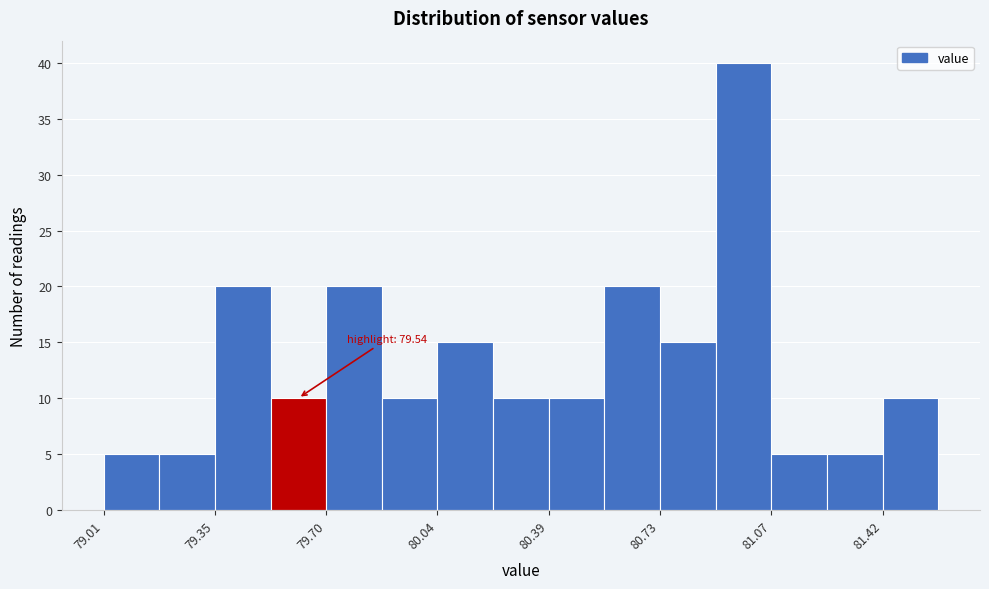

Read against the x-axis, roughly where is the centre of the tallest bar?

81.00